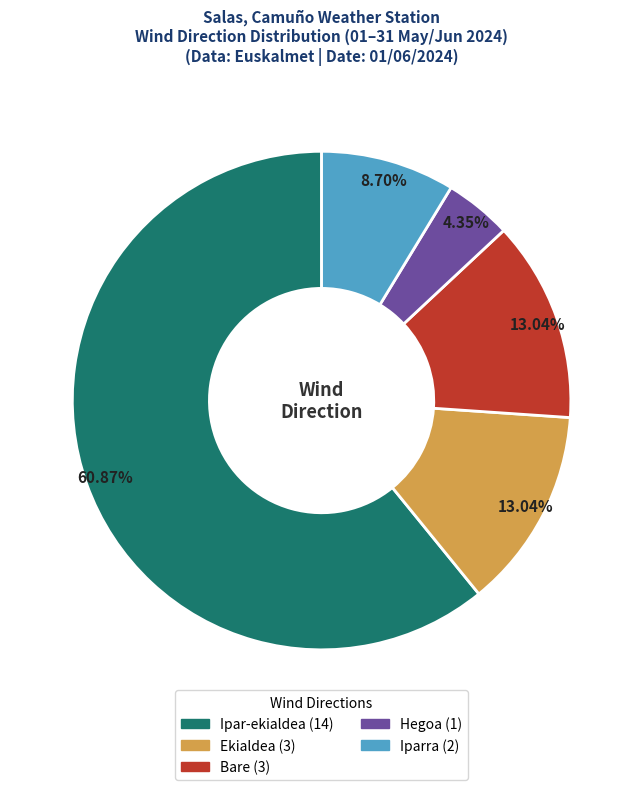

Does any single category account for the majority?

Yes